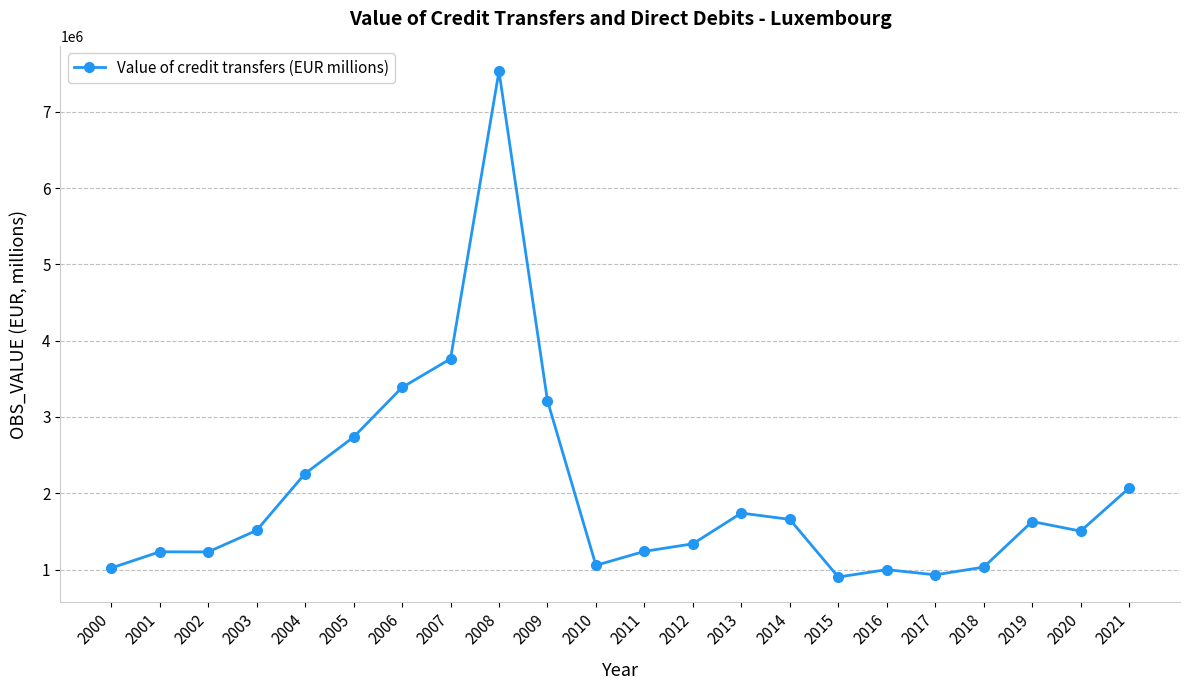

At which label does the data first exceed 1512708?

2003